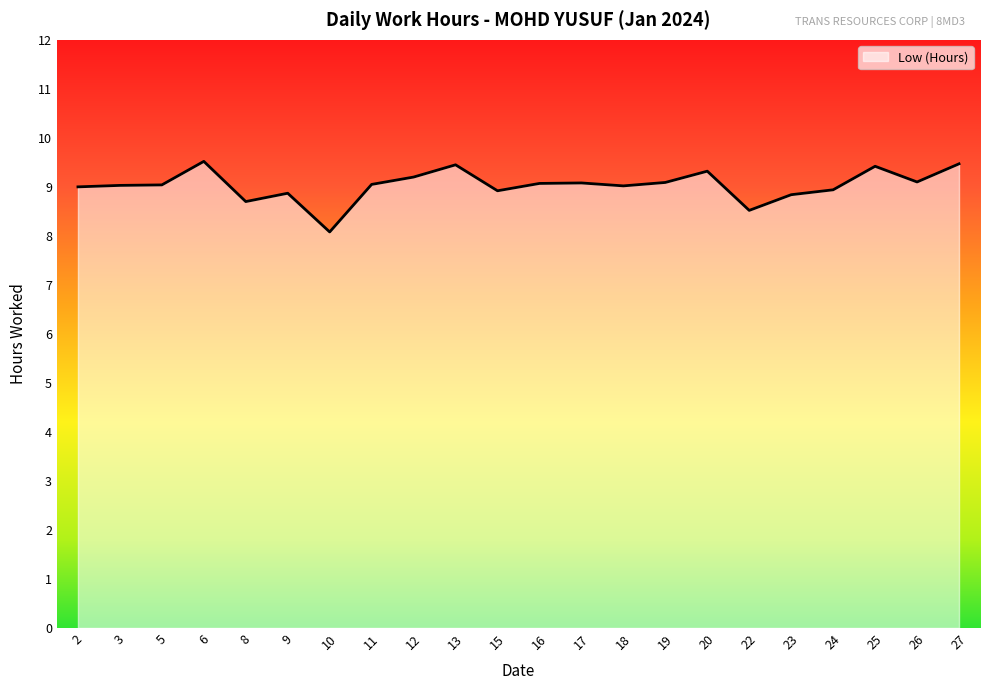

At which category does the chart reach its minimum across all series?

10